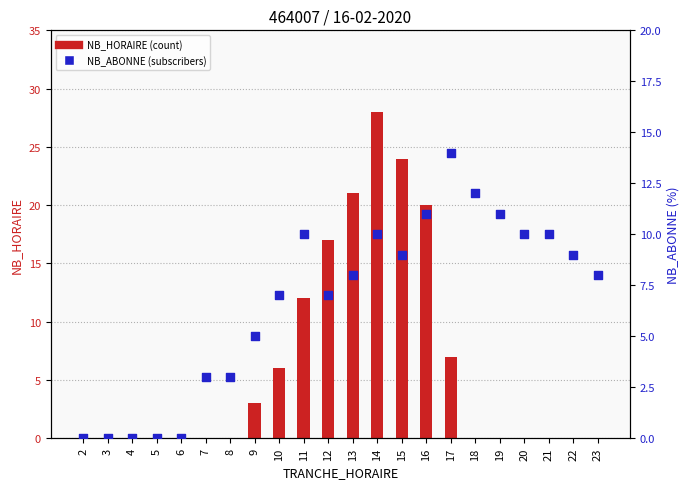

Which series has the widest spread of Y values?

NB_HORAIRE (count)